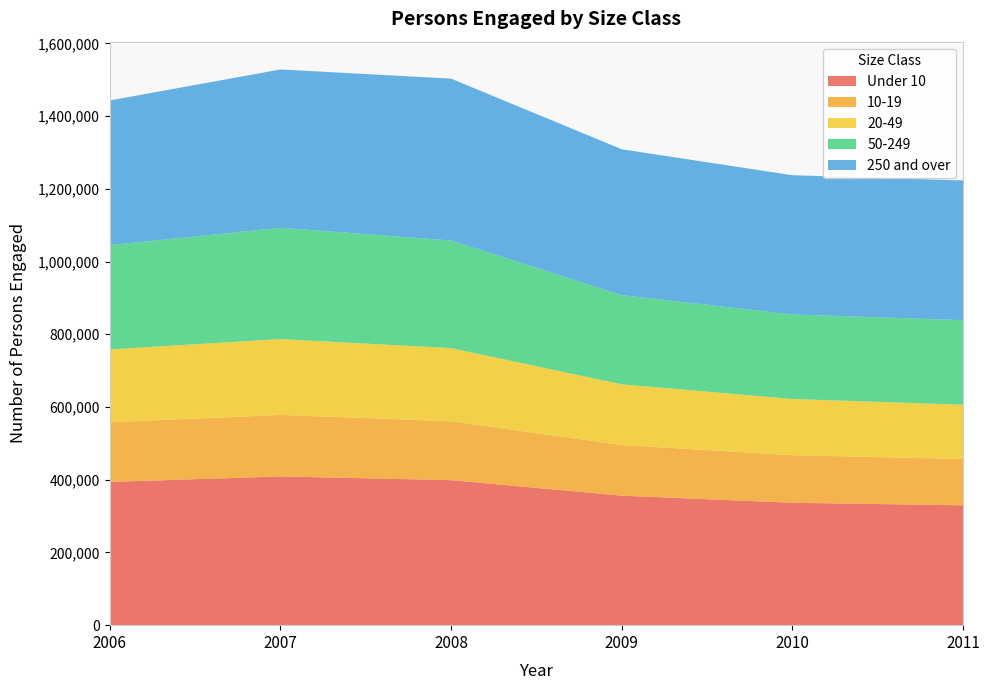

Reading left to right, transcribe all the data shown in this chart.

Under 10: 2006=393908	2007=409066	2008=398805	2009=356219	2010=336581	2011=329639
10-19: 2006=164131	2007=169149	2008=161923	2009=139130	2010=130962	2011=127156
20-49: 2006=200365	2007=208575	2008=201188	2009=167025	2010=154477	2011=149565
50-249: 2006=286847	2007=306014	2008=295933	2009=245282	2010=232498	2011=232469
250 and over: 2006=397821	2007=435491	2008=445185	2009=401130	2010=382867	2011=384218